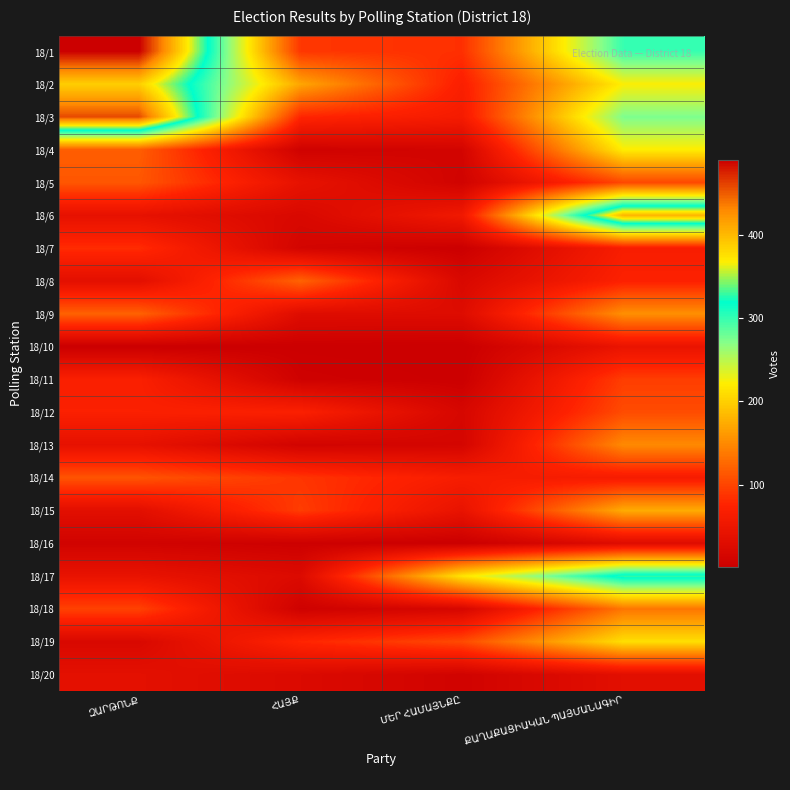

Reading left to right, extract all data points from this chart.

18/1: ԶԱՐԹՈՆՔ=491	ՀԱՅՔ=90	ՄԵՐ ՀԱՄԱՅՆՔԸ=85	ՔԱՂԱՔԱՑԻԱԿԱՆ ՊԱՅՄԱՆԱԳԻՐ=300
18/2: ԶԱՐԹՈՆՔ=387	ՀԱՅՔ=170	ՄԵՐ ՀԱՄԱՅՆՔԸ=69	ՔԱՂԱՔԱՑԻԱԿԱՆ ՊԱՅՄԱՆԱԳԻՐ=223
18/3: ԶԱՐԹՈՆՔ=458	ՀԱՅՔ=77	ՄԵՐ ՀԱՄԱՅՆՔԸ=61	ՔԱՂԱՔԱՑԻԱԿԱՆ ՊԱՅՄԱՆԱԳԻՐ=274
18/4: ԶԱՐԹՈՆՔ=118	ՀԱՅՔ=7	ՄԵՐ ՀԱՄԱՅՆՔԸ=12	ՔԱՂԱՔԱՑԻԱԿԱՆ ՊԱՅՄԱՆԱԳԻՐ=221
18/5: ԶԱՐԹՈՆՔ=113	ՀԱՅՔ=41	ՄԵՐ ՀԱՄԱՅՆՔԸ=9	ՔԱՂԱՔԱՑԻԱԿԱՆ ՊԱՅՄԱՆԱԳԻՐ=102
18/6: ԶԱՐԹՈՆՔ=40	ՀԱՅՔ=21	ՄԵՐ ՀԱՄԱՅՆՔԸ=55	ՔԱՂԱՔԱՑԻԱԿԱՆ ՊԱՅՄԱՆԱԳԻՐ=404
18/7: ԶԱՐԹՈՆՔ=82	ՀԱՅՔ=12	ՄԵՐ ՀԱՄԱՅՆՔԸ=2	ՔԱՂԱՔԱՑԻԱԿԱՆ ՊԱՅՄԱՆԱԳԻՐ=65
18/8: ԶԱՐԹՈՆՔ=35	ՀԱՅՔ=122	ՄԵՐ ՀԱՄԱՅՆՔԸ=21	ՔԱՂԱՔԱՑԻԱԿԱՆ ՊԱՅՄԱՆԱԳԻՐ=72
18/9: ԶԱՐԹՈՆՔ=121	ՀԱՅՔ=29	ՄԵՐ ՀԱՄԱՅՆՔԸ=28	ՔԱՂԱՔԱՑԻԱԿԱՆ ՊԱՅՄԱՆԱԳԻՐ=154
18/10: ԶԱՐԹՈՆՔ=1	ՀԱՅՔ=2	ՄԵՐ ՀԱՄԱՅՆՔԸ=1	ՔԱՂԱՔԱՑԻԱԿԱՆ ՊԱՅՄԱՆԱԳԻՐ=45
18/11: ԶԱՐԹՈՆՔ=69	ՀԱՅՔ=6	ՄԵՐ ՀԱՄԱՅՆՔԸ=2	ՔԱՂԱՔԱՑԻԱԿԱՆ ՊԱՅՄԱՆԱԳԻՐ=95
18/12: ԶԱՐԹՈՆՔ=70	ՀԱՅՔ=70	ՄԵՐ ՀԱՄԱՅՆՔԸ=17	ՔԱՂԱՔԱՑԻԱԿԱՆ ՊԱՅՄԱՆԱԳԻՐ=105
18/13: ԶԱՐԹՈՆՔ=40	ՀԱՅՔ=10	ՄԵՐ ՀԱՄԱՅՆՔԸ=14	ՔԱՂԱՔԱՑԻԱԿԱՆ ՊԱՅՄԱՆԱԳԻՐ=150
18/14: ԶԱՐԹՈՆՔ=111	ՀԱՅՔ=89	ՄԵՐ ՀԱՄԱՅՆՔԸ=64	ՔԱՂԱՔԱՑԻԱԿԱՆ ՊԱՅՄԱՆԱԳԻՐ=62
18/15: ԶԱՐԹՈՆՔ=34	ՀԱՅՔ=94	ՄԵՐ ՀԱՄԱՅՆՔԸ=43	ՔԱՂԱՔԱՑԻԱԿԱՆ ՊԱՅՄԱՆԱԳԻՐ=174
18/16: ԶԱՐԹՈՆՔ=9	ՀԱՅՔ=4	ՄԵՐ ՀԱՄԱՅՆՔԸ=1	ՔԱՂԱՔԱՑԻԱԿԱՆ ՊԱՅՄԱՆԱԳԻՐ=28
18/17: ԶԱՐԹՈՆՔ=43	ՀԱՅՔ=25	ՄԵՐ ՀԱՄԱՅՆՔԸ=215	ՔԱՂԱՔԱՑԻԱԿԱՆ ՊԱՅՄԱՆԱԳԻՐ=329
18/18: ԶԱՐԹՈՆՔ=98	ՀԱՅՔ=6	ՄԵՐ ՀԱՄԱՅՆՔԸ=17	ՔԱՂԱՔԱՑԻԱԿԱՆ ՊԱՅՄԱՆԱԳԻՐ=135
18/19: ԶԱՐԹՈՆՔ=21	ՀԱՅՔ=77	ՄԵՐ ՀԱՄԱՅՆՔԸ=104	ՔԱՂԱՔԱՑԻԱԿԱՆ ՊԱՅՄԱՆԱԳԻՐ=211
18/20: ԶԱՐԹՈՆՔ=36	ՀԱՅՔ=24	ՄԵՐ ՀԱՄԱՅՆՔԸ=9	ՔԱՂԱՔԱՑԻԱԿԱՆ ՊԱՅՄԱՆԱԳԻՐ=34